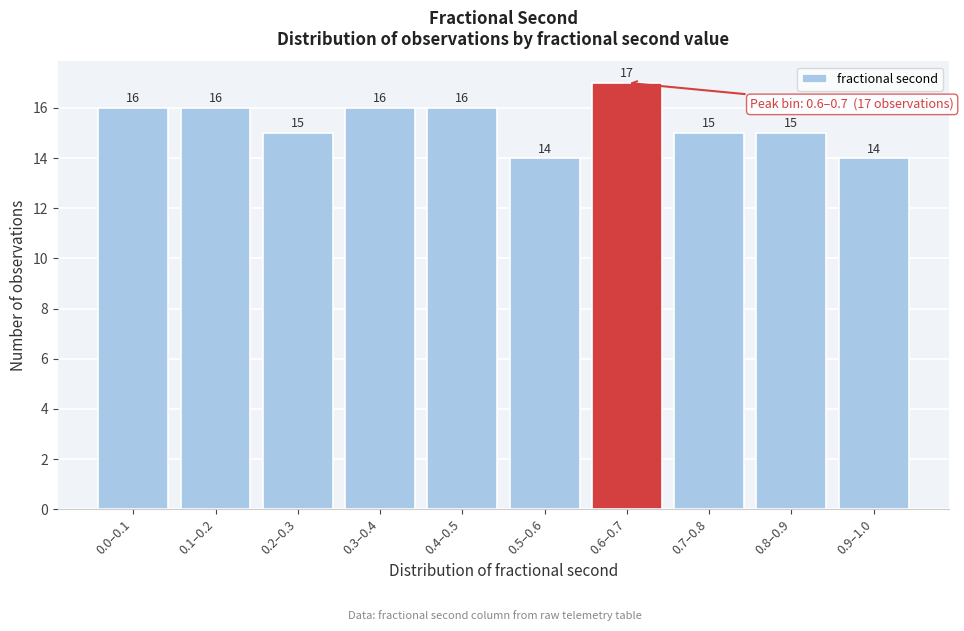

Reading left to right, extract all data points from this chart.

0.0–0.1=16	0.1–0.2=16	0.2–0.3=15	0.3–0.4=16	0.4–0.5=16	0.5–0.6=14	0.6–0.7=17	0.7–0.8=15	0.8–0.9=15	0.9–1.0=14